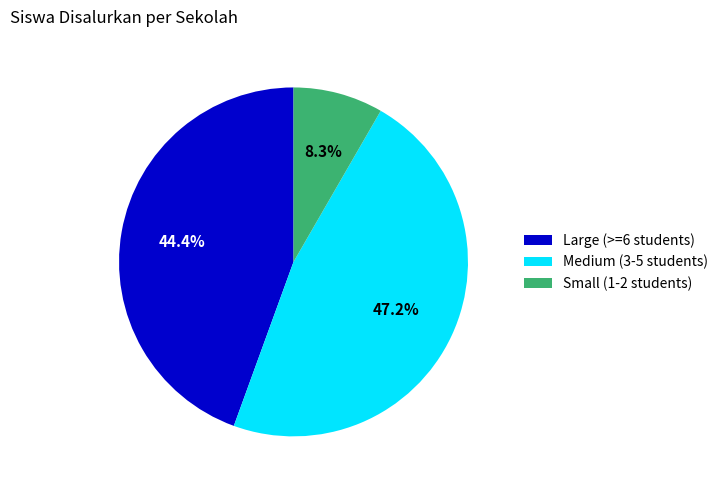

To the nearest percent, what is the difference between the largest and smallest slice percentages?

39%